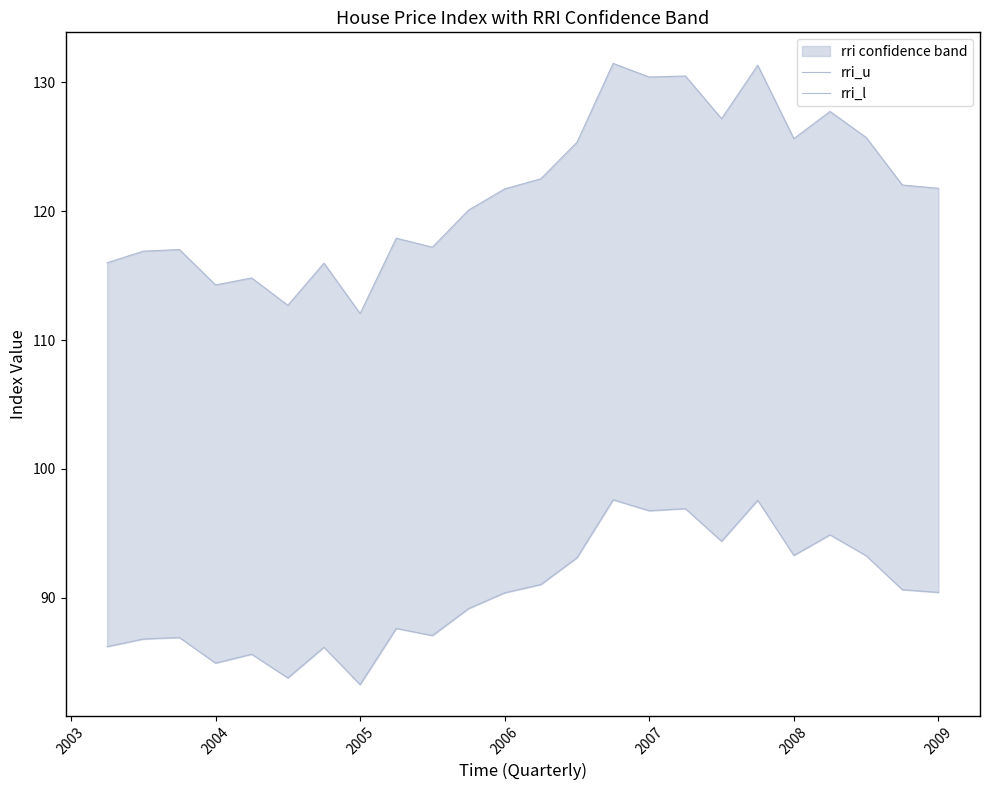

What is the maximum value shown in the chart?

131.5